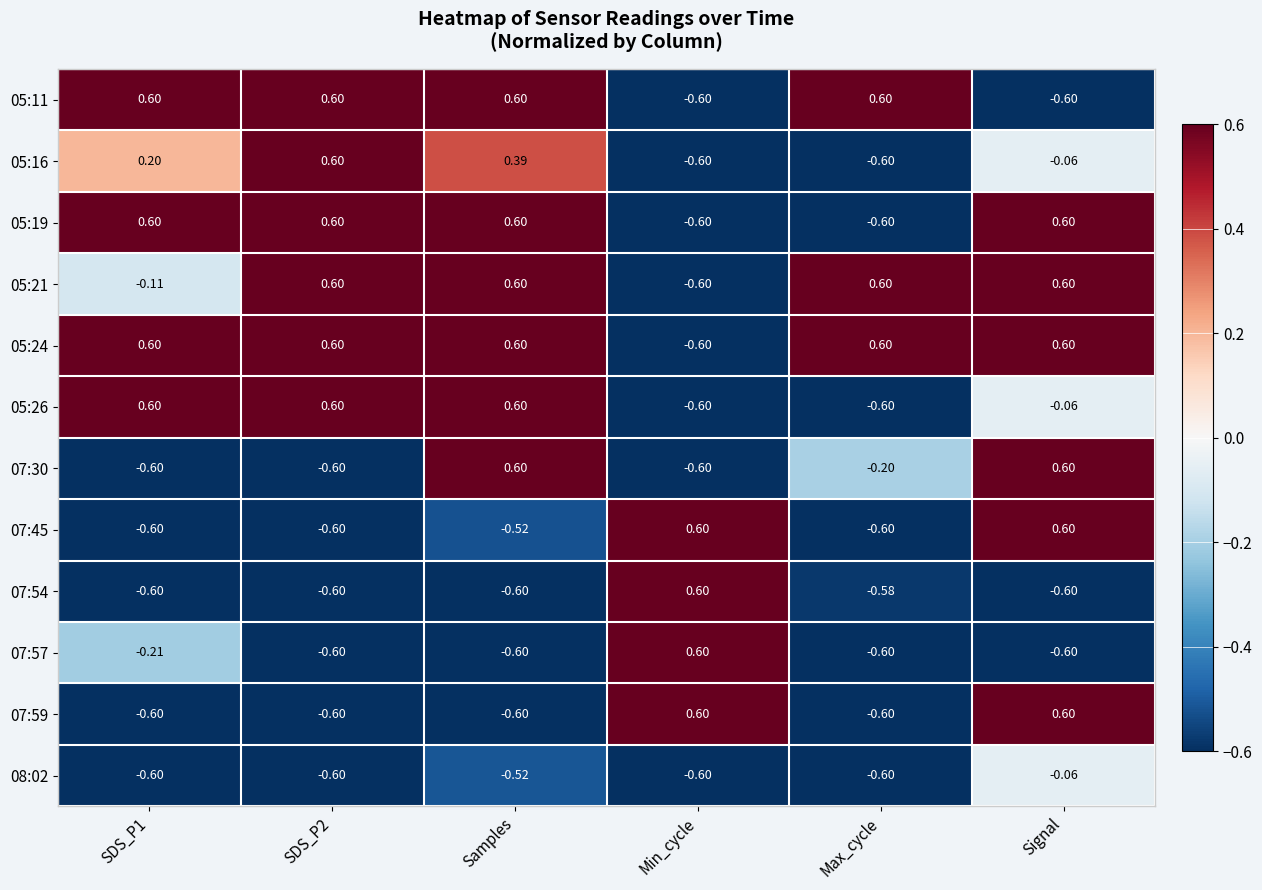

Where is 07:45 nearest to the value 0?

Samples